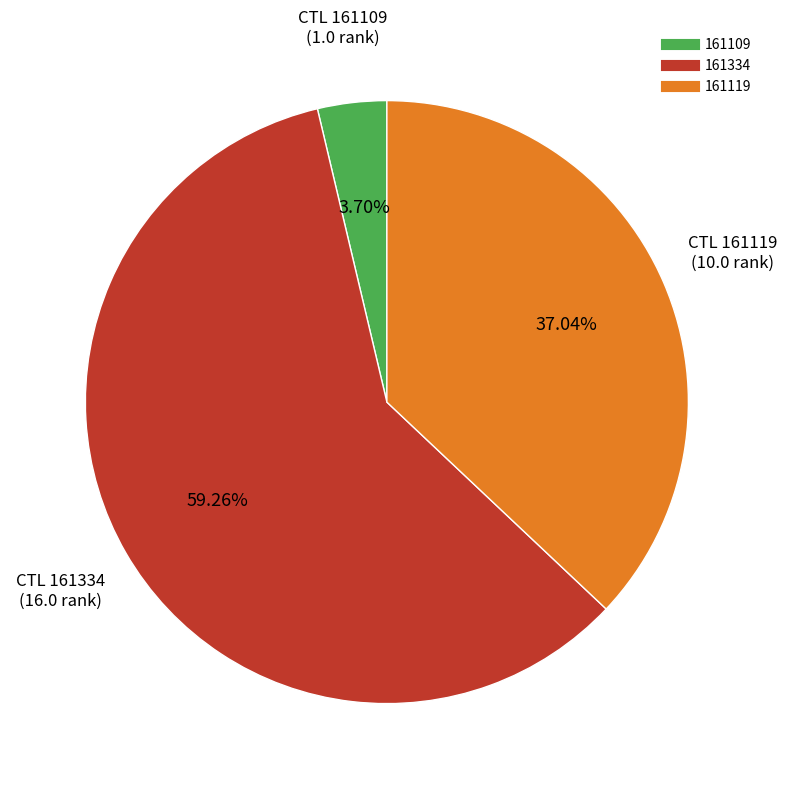

Is it true that 161334 is 59% of the pie?

True